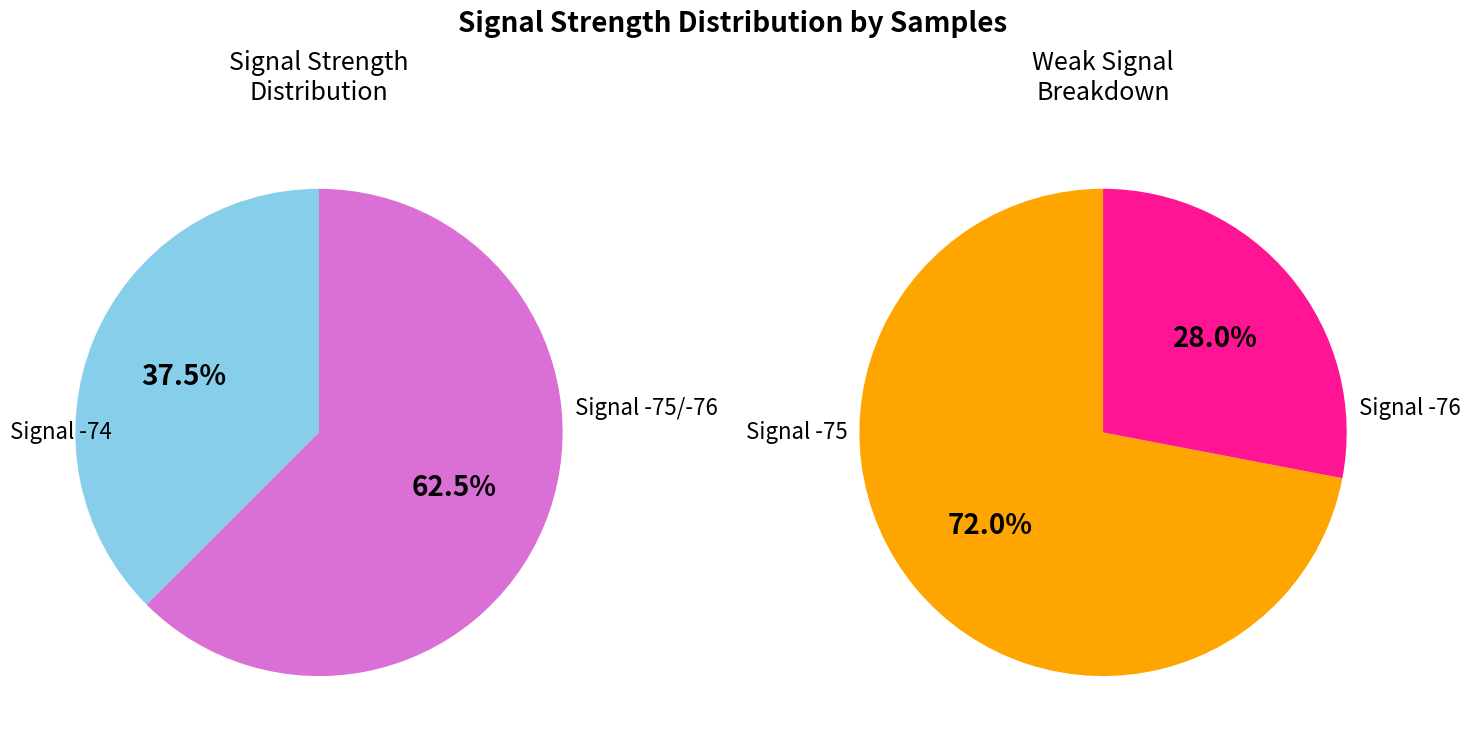

Do 11 and 37 together represent more than half of the pie?

No